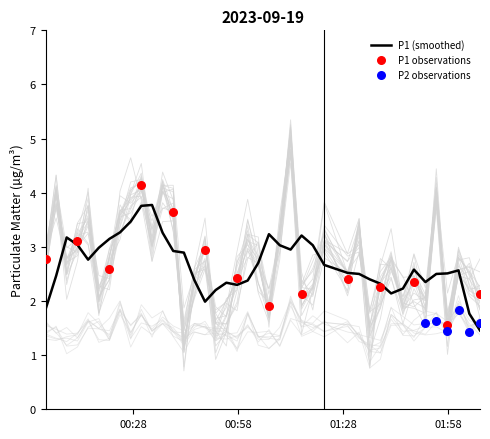

What is the minimum value for P1 (smoothed)?

1.5